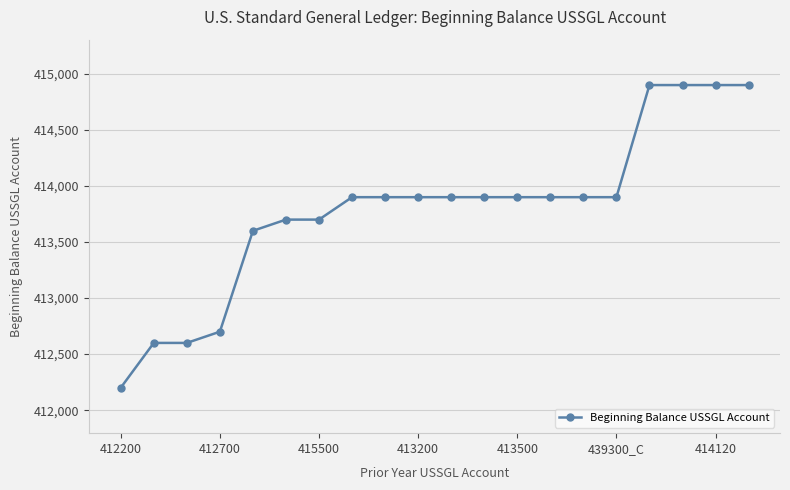

What is the value of the 13th point from the left?

413900